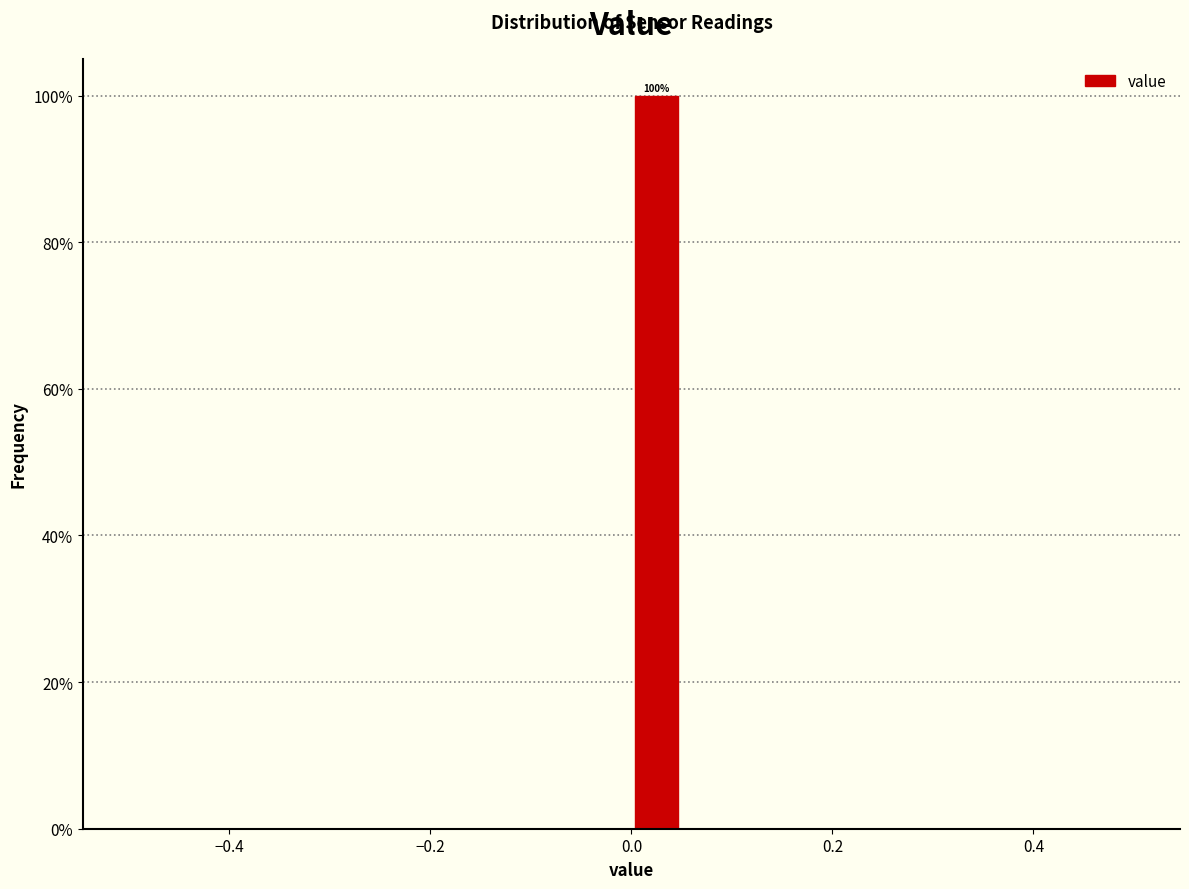

Around what value on the x-axis is the tallest bar? Give the approximate position of its centre, as read against the axis.

0.02